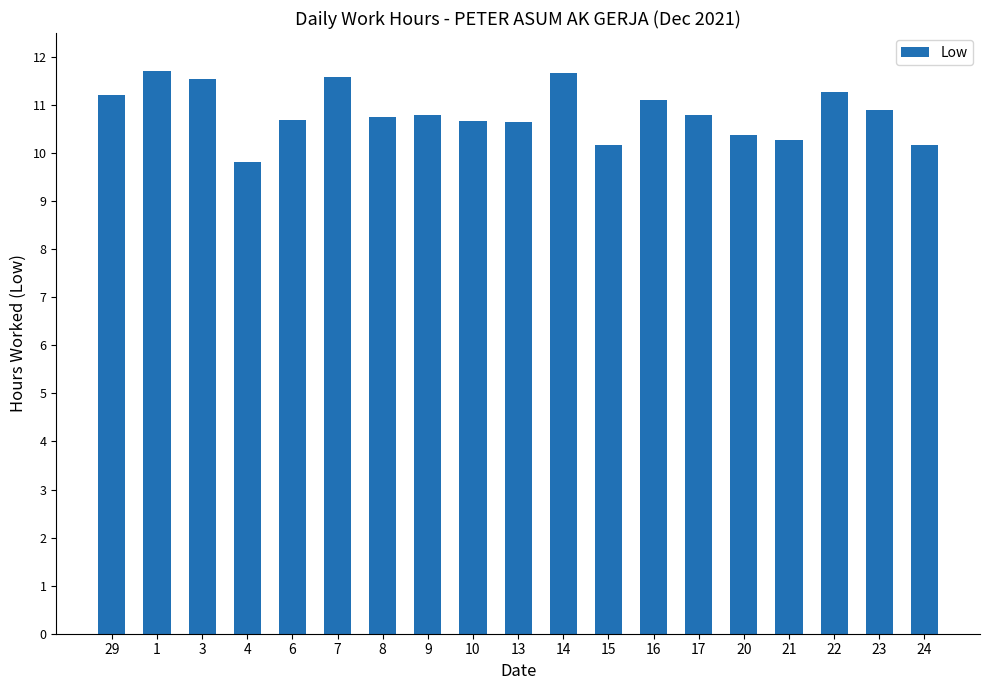

What is the greatest value displayed?

11.7